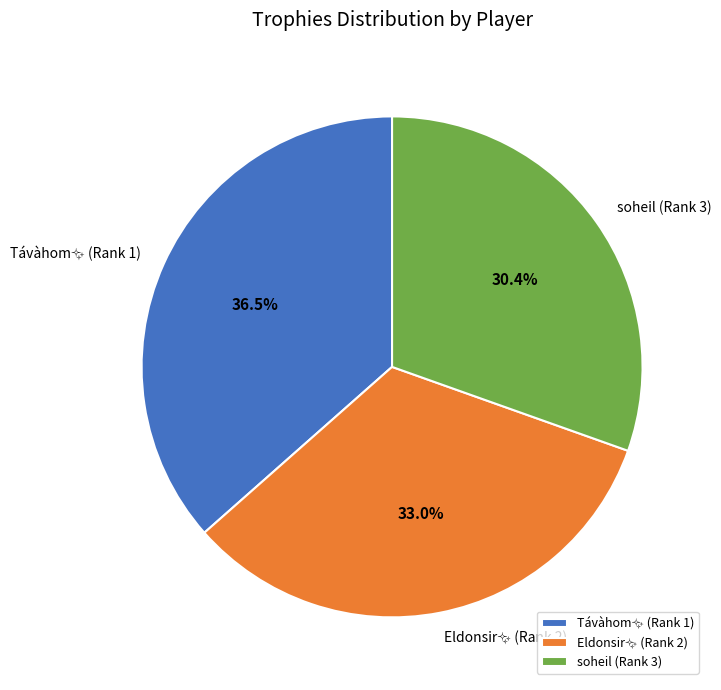

Is there a majority slice in this chart?

No